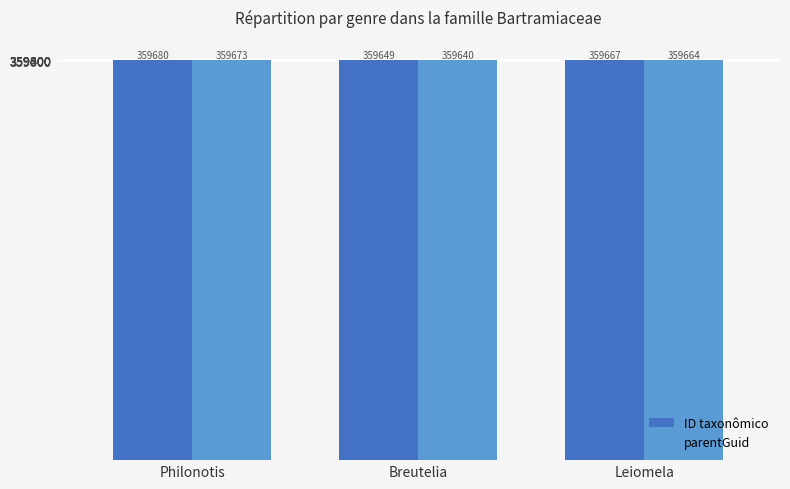

Reading right to left, list all the values displayed in this chart.

ID taxonômico: 359667	359649	359680
parentGuid: 359664	359640	359673